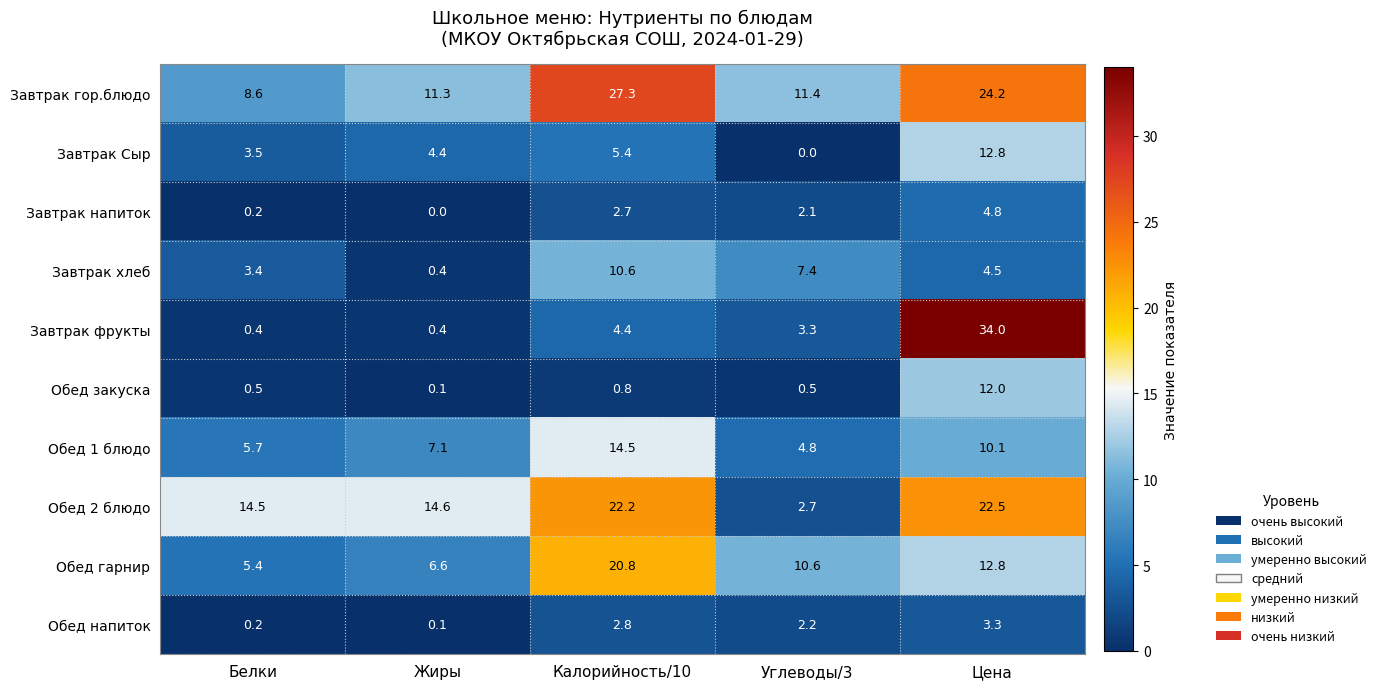

The Завтрак гор.блюдо series shows 8.6 at Белки. True or false?

True